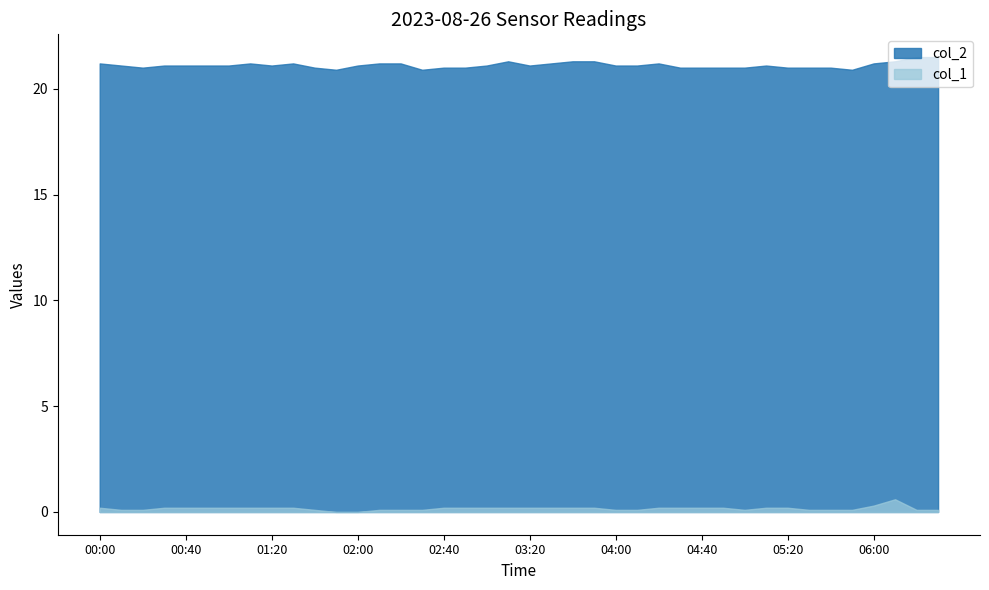

Where is the first local maximum for col_2?

01:10